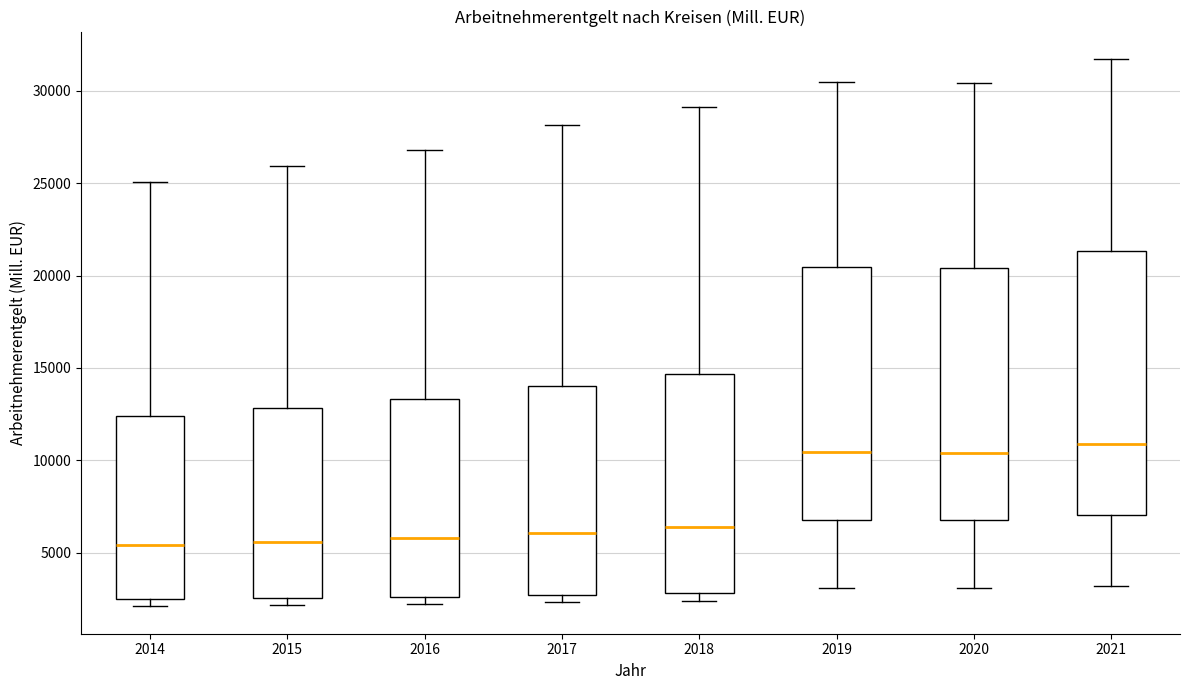

Where does the median line of the box at x = 2014 sit on the y-axis? The values are not printed on the chart, so give them approximately, as read against the axis.

5500